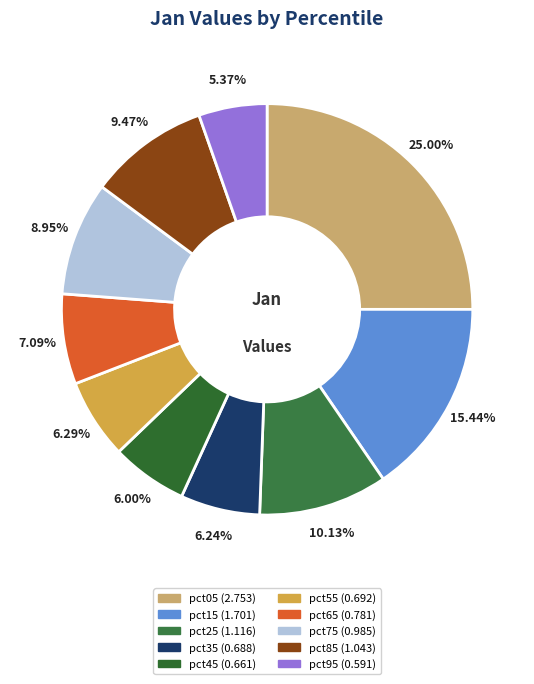

Approximately how many times larger is the value at pct65 compared to pct25?

0.7